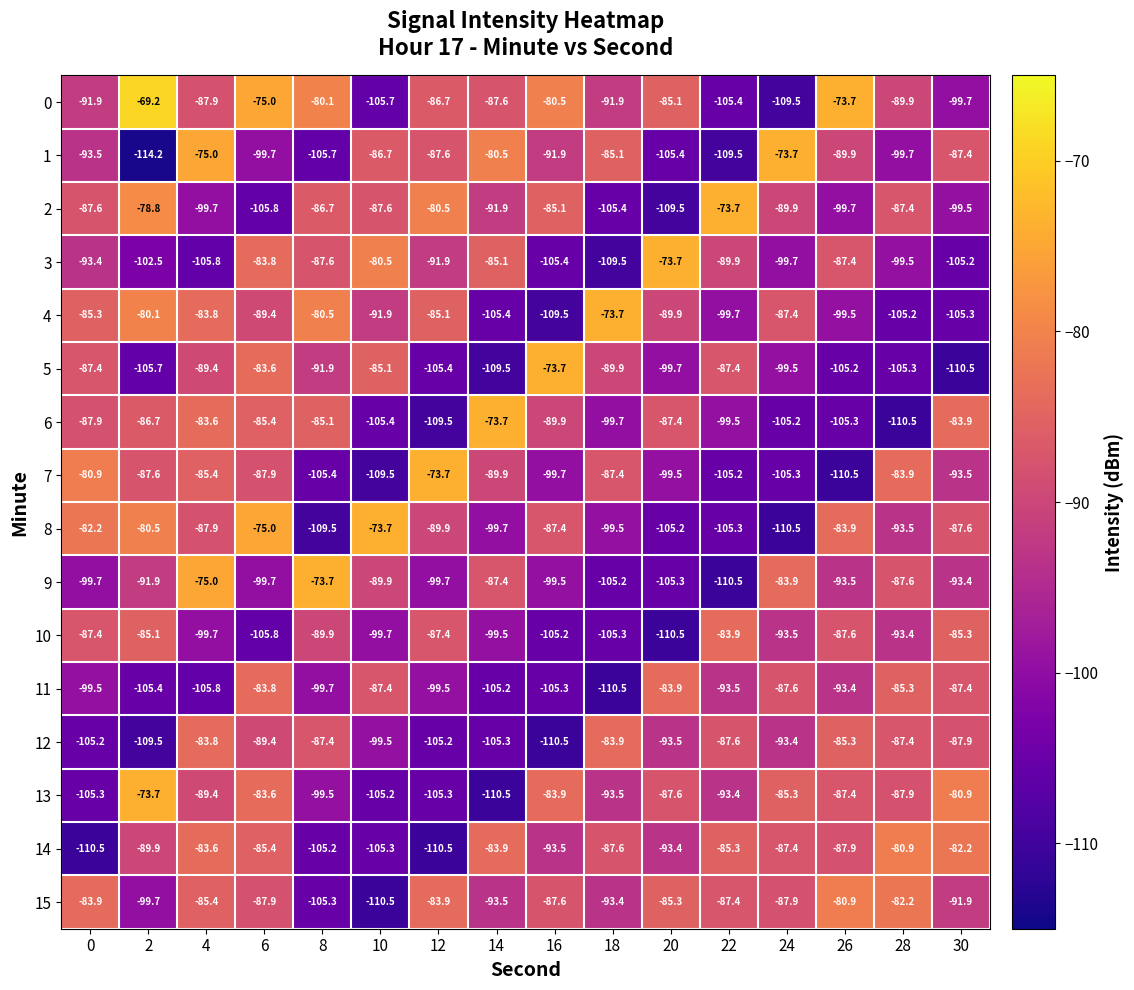

Count the number of data series in this chart.

16